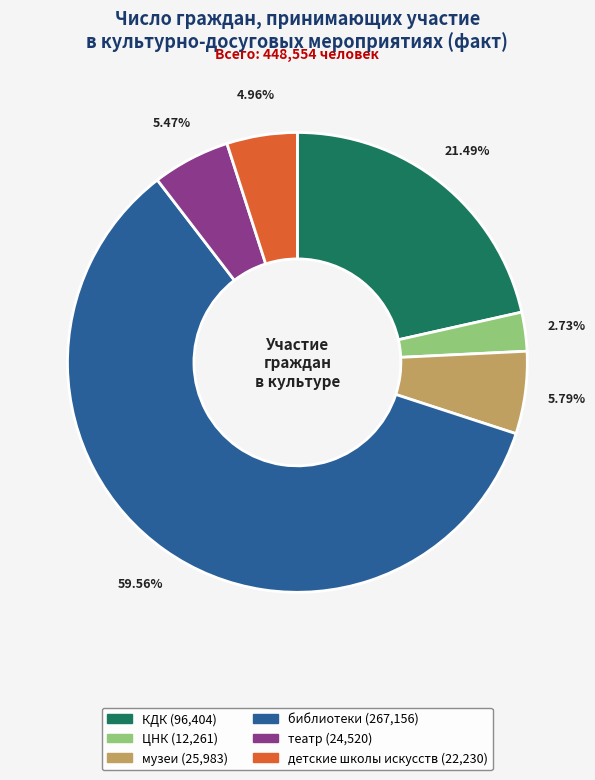

Is the sum of детские школы искусств and ЦНК greater than half?

No